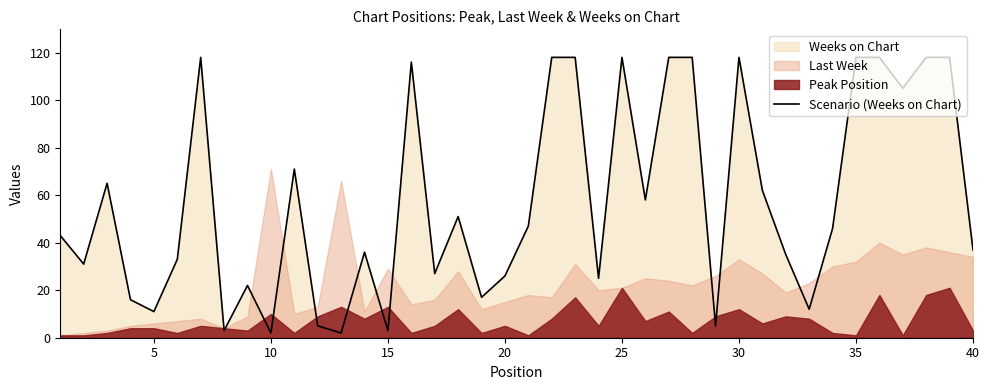

What is the maximum value for Scenario (Weeks on Chart)?

118